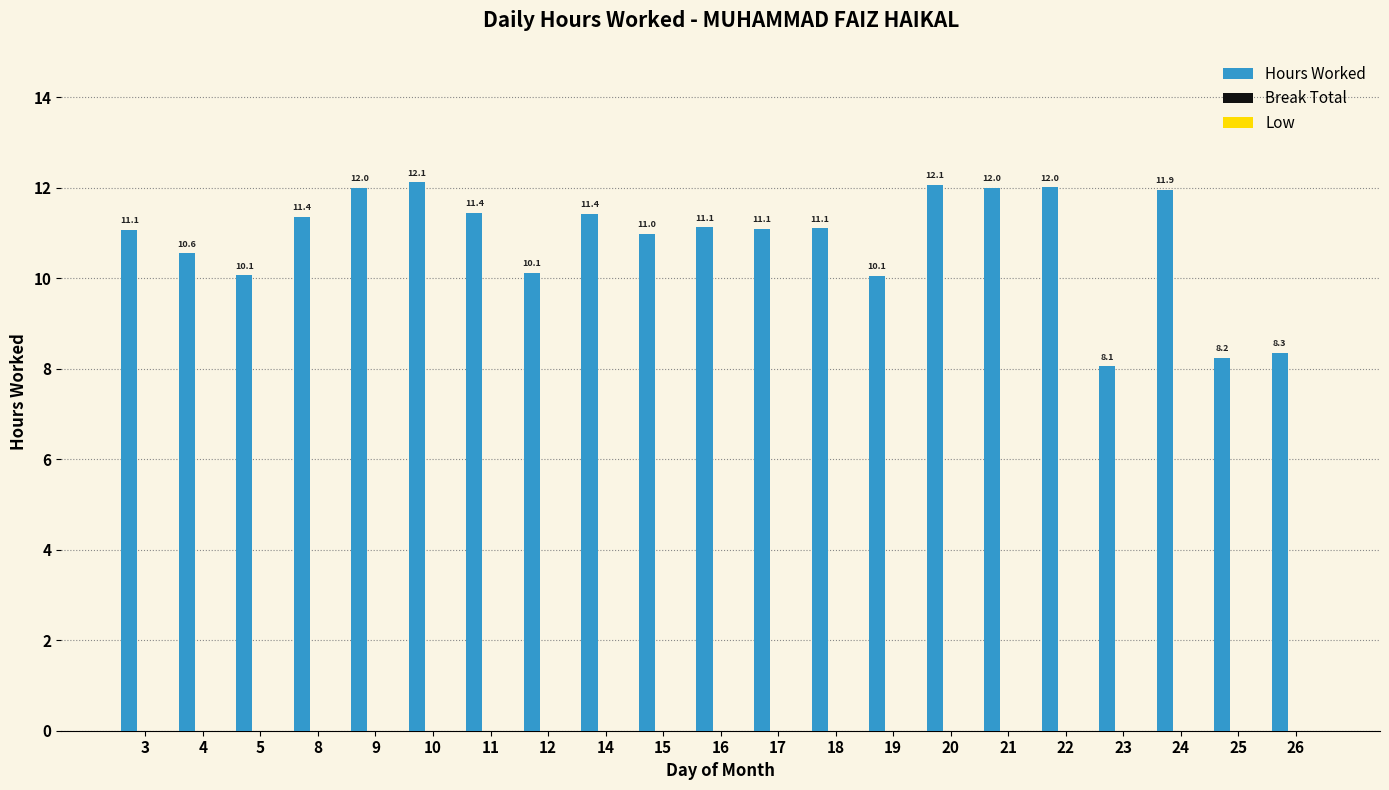

What is the maximum value shown in the chart?

12.1